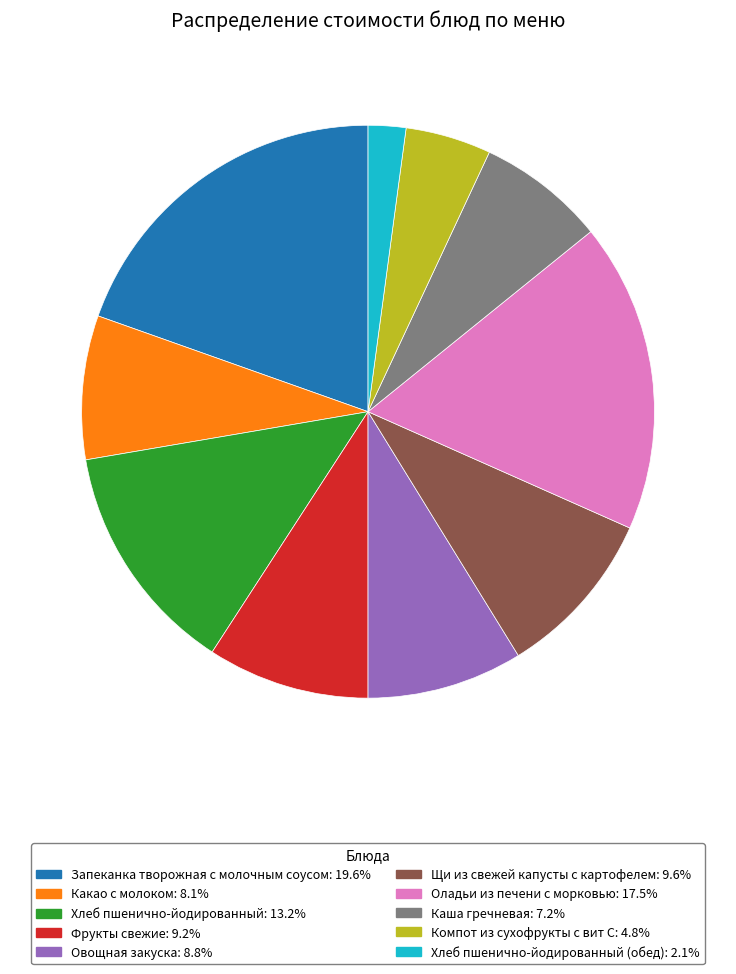

Is there a majority slice in this chart?

No